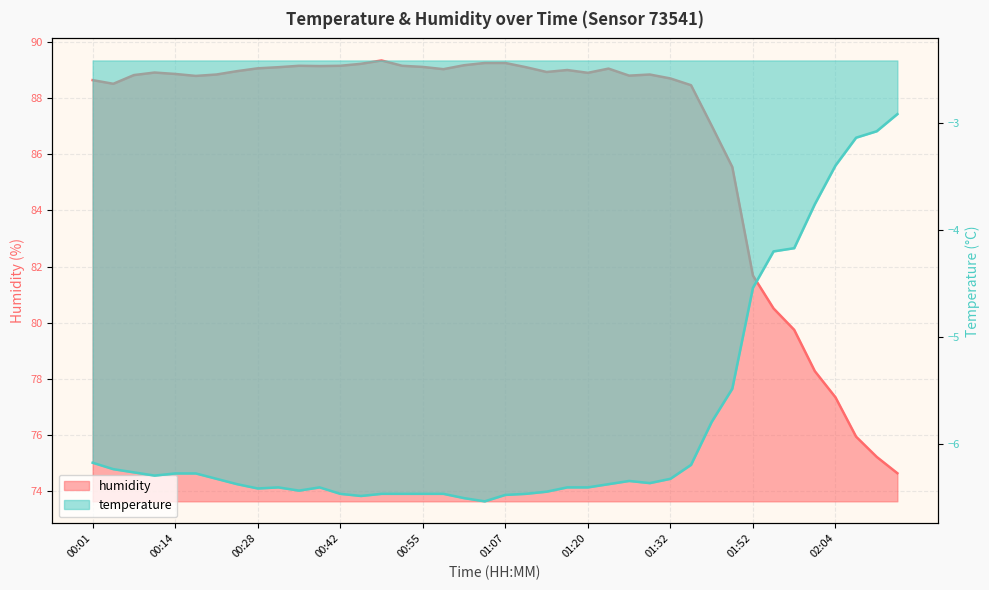

What is the greatest value displayed?

89.3